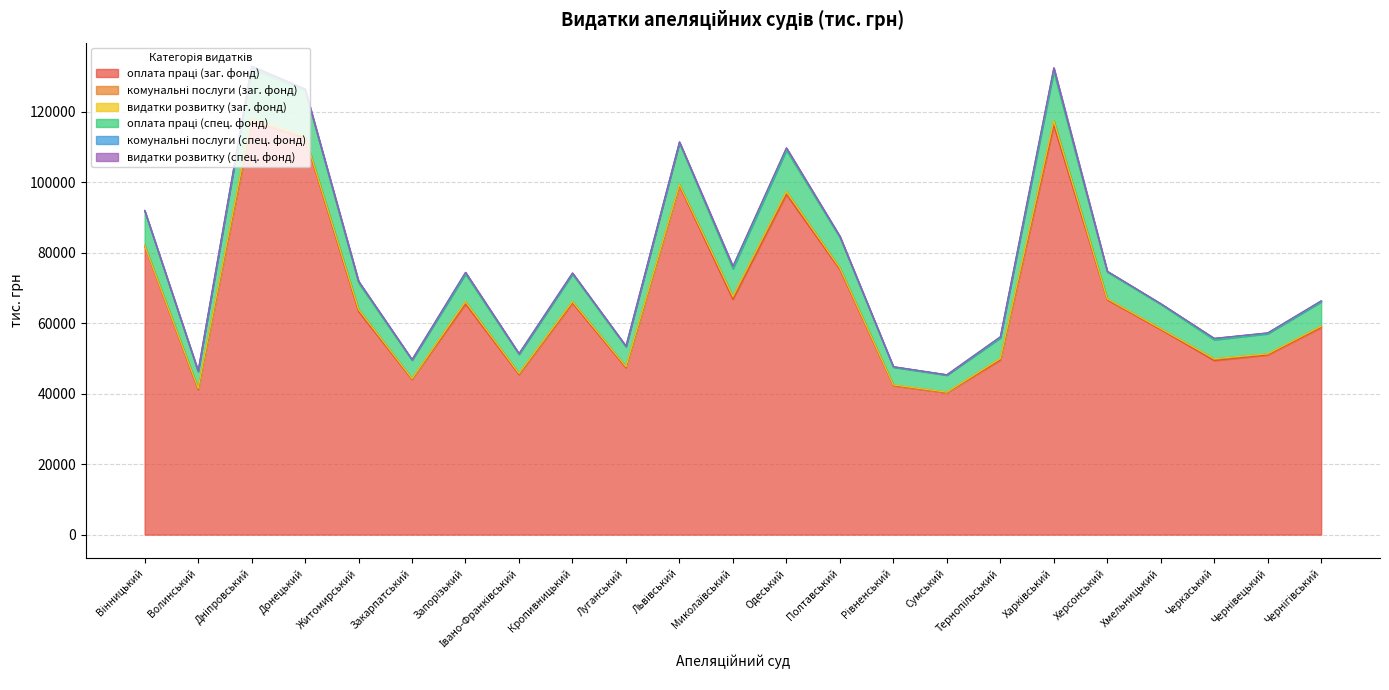

Rank the categories by оплата праці (спец. фонд) value from highest to lowest.

Дніпровський, Харківський, Донецький, Львівський, Одеський, Вінницький, Полтавський, Запорізький, Миколаївський, Кропивницький, Херсонський, Житомирський, Хмельницький, Чернігівський, Тернопільський, Чернівецький, Луганський, Івано-Франківський, Черкаський, Закарпатський, Рівненський, Сумський, Волинський